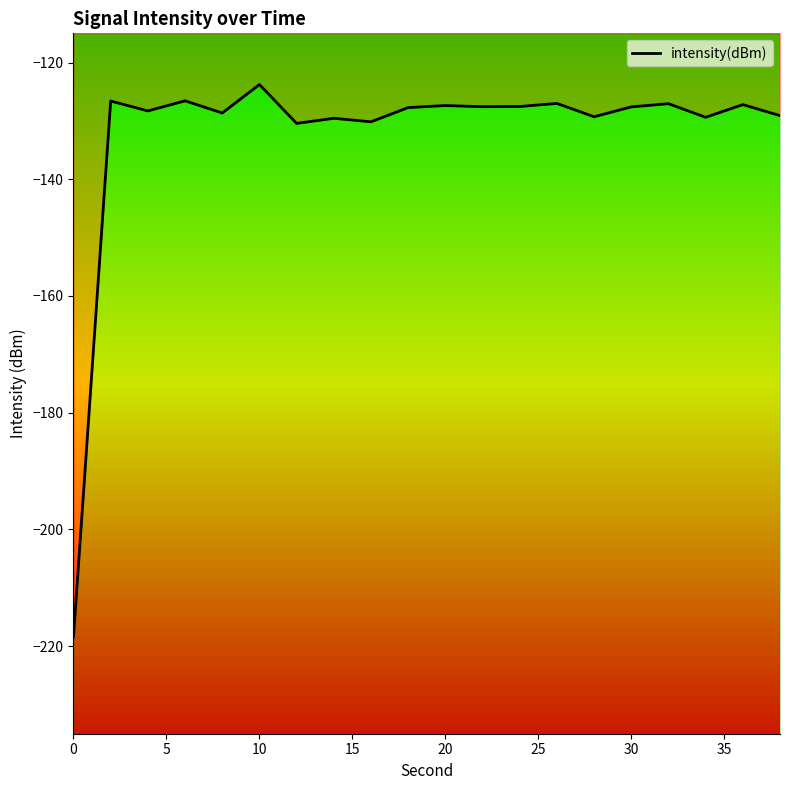

Rank the categories by value from highest to lowest.

10, 6, 2, 26, 32, 36, 20, 24, 22, 30, 18, 4, 8, 38, 28, 34, 14, 16, 12, 0